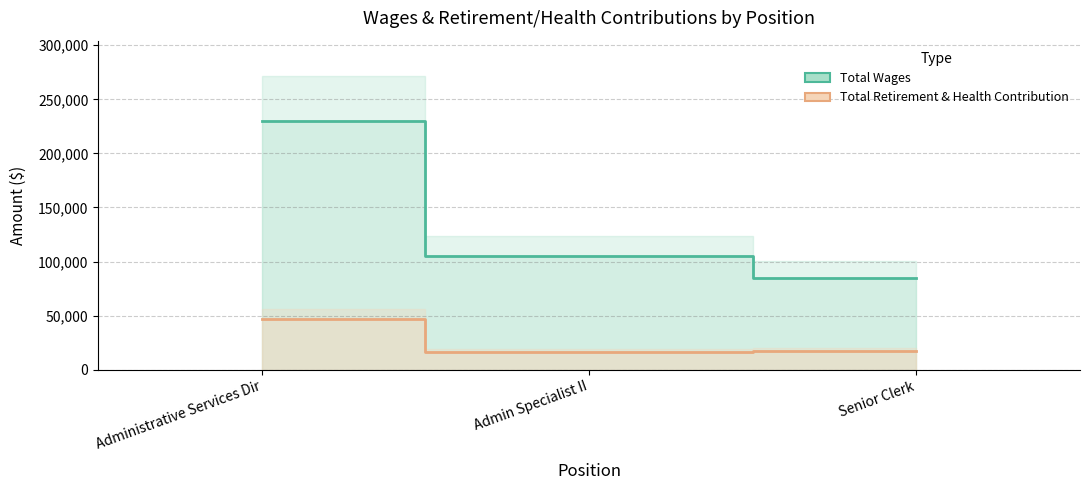

What is the approximate value of Total Wages at Administrative Services Dir, to the nearest 100?

230200